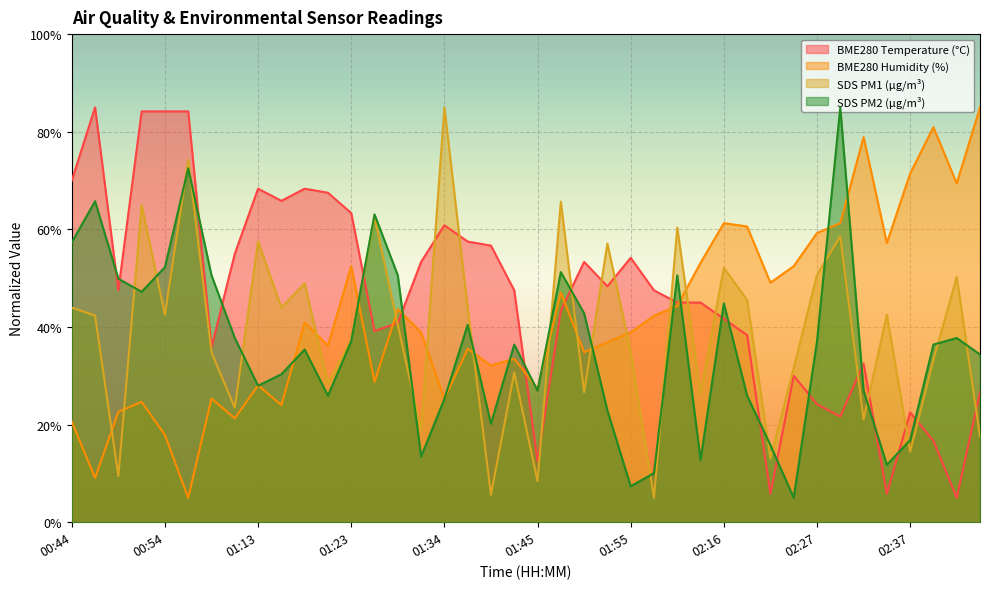

True or false: SDS_P2 has more than 0 interior local peaks.

True